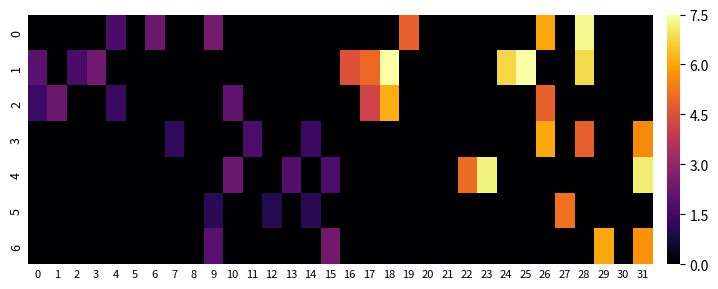

Which series has the largest range (max minus min)?

1